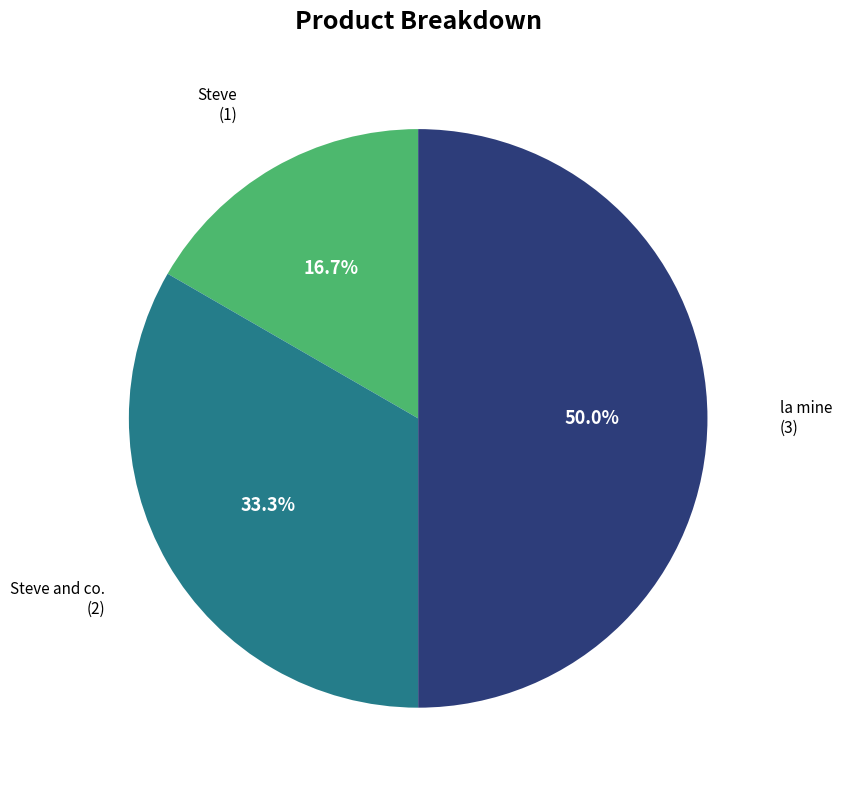

Count the number of slices in the pie.

3